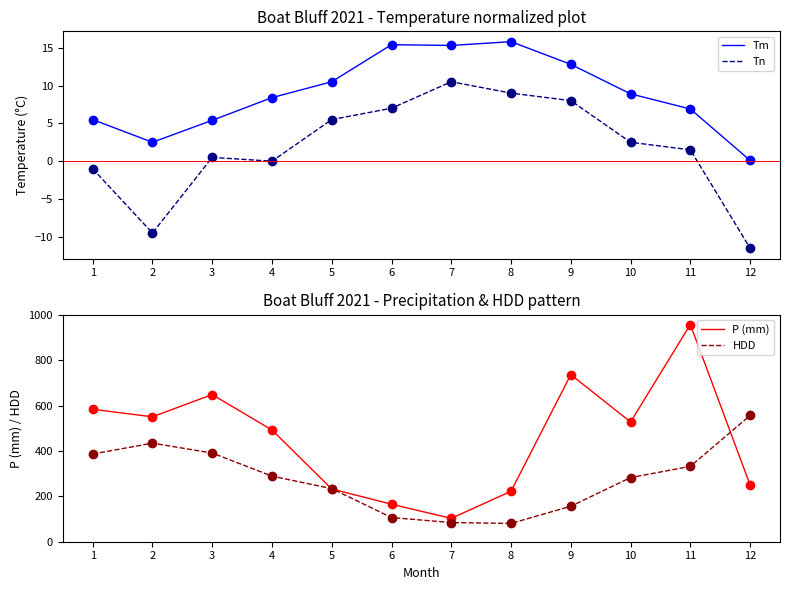

What is the difference between the highest and lowest values at 5?

228.5